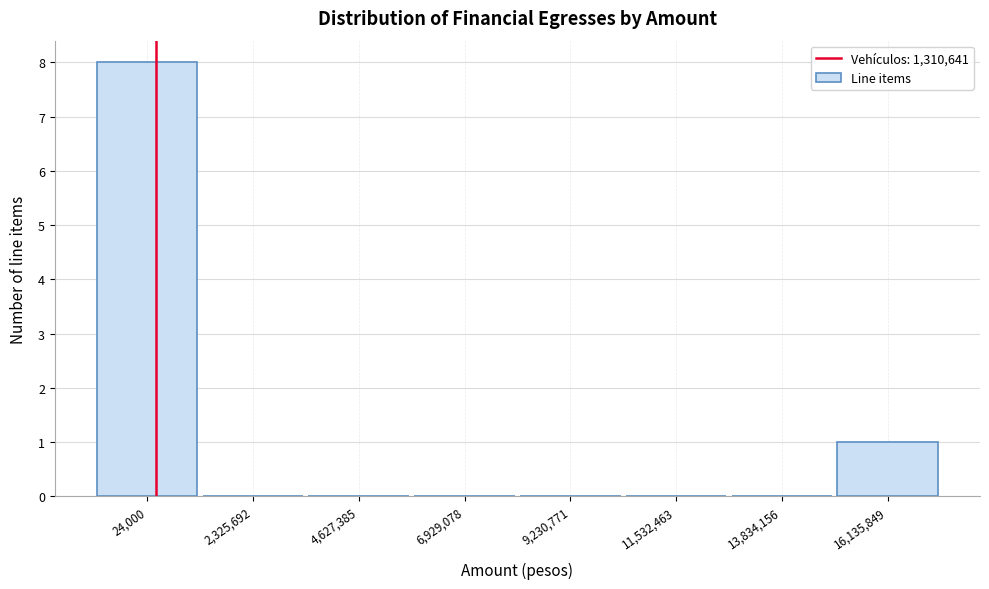

Reading left to right, extract all data points from this chart.

24,000=8	2,325,692=0	4,627,385=0	6,929,078=0	9,230,771=0	11,532,463=0	13,834,156=0	16,135,849=1